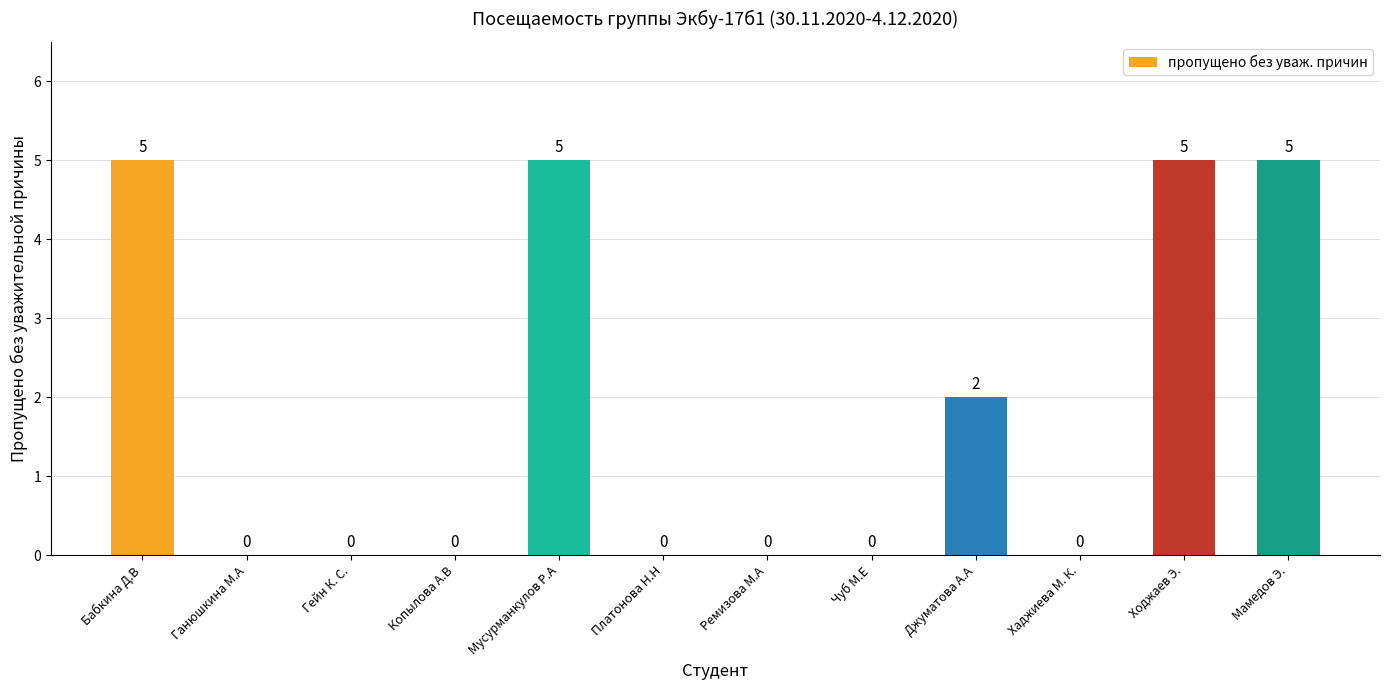

What is the greatest value displayed?

5